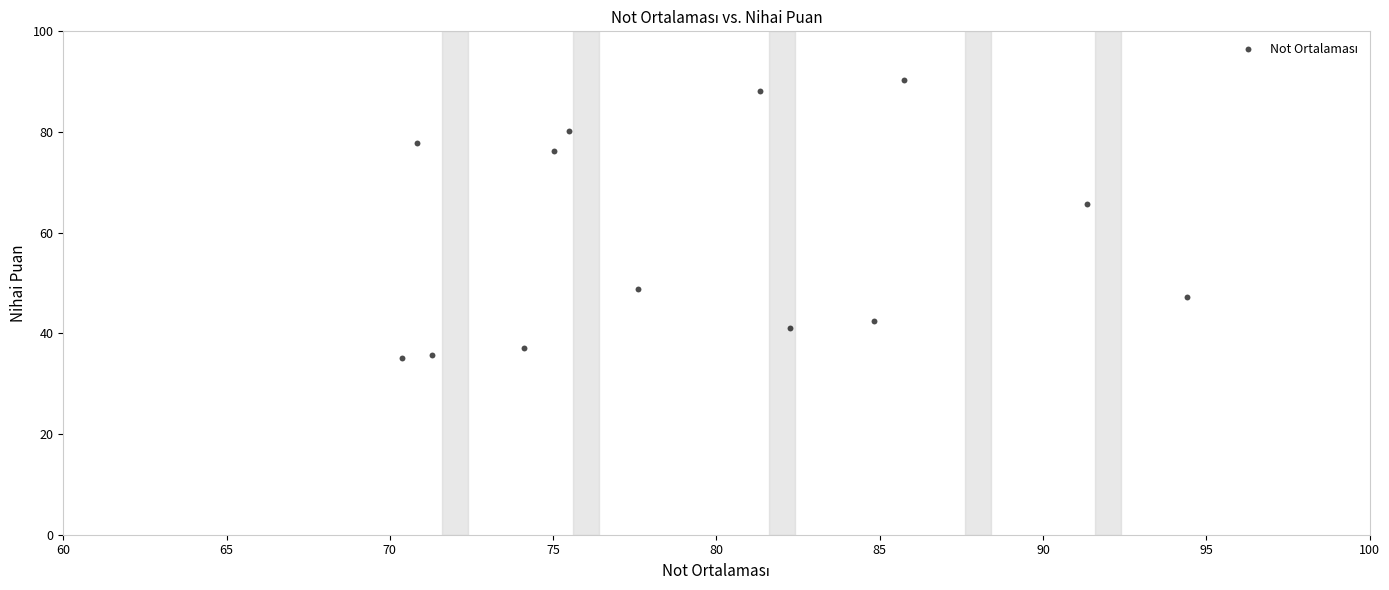

What is the range of Y values (max minus min)?

55.2